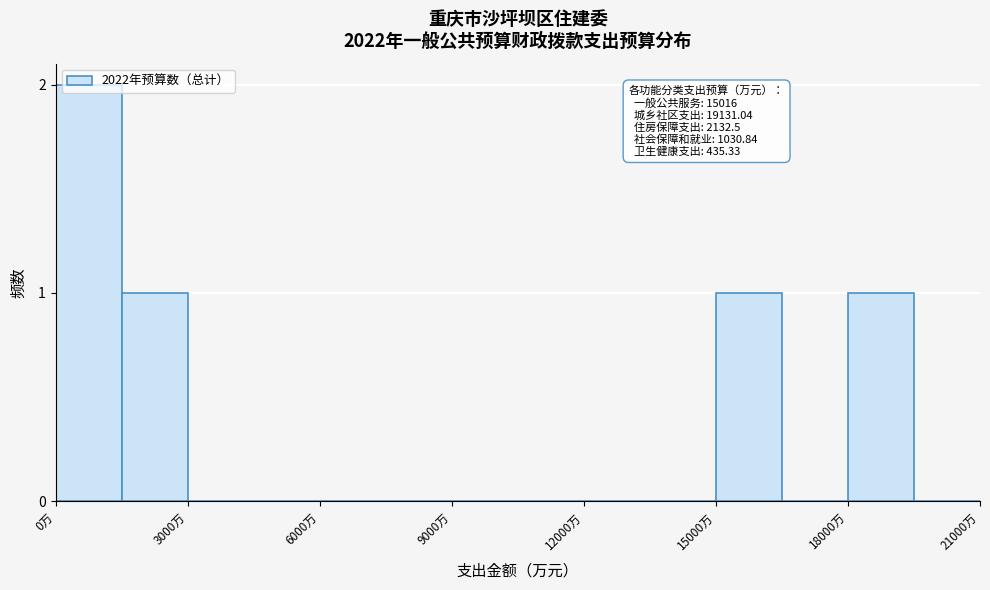

Around what value on the x-axis is the tallest bar? Give the approximate position of its centre, as read against the axis.

1000